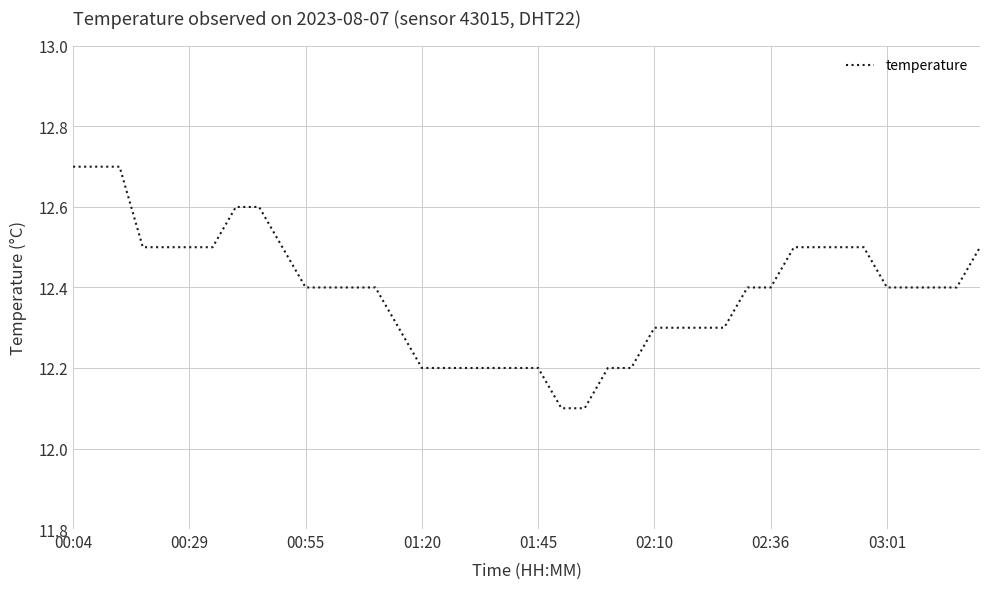

What is the difference between the maximum and minimum values?

0.6